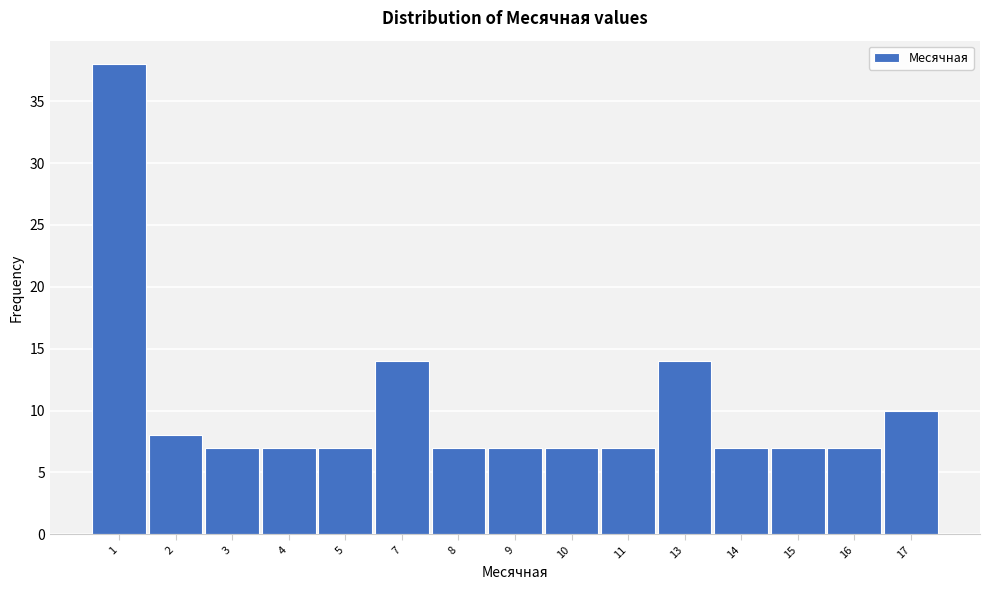

Reading left to right, transcribe all the data shown in this chart.

38	8	7	7	7	14	7	7	7	7	14	7	7	7	10